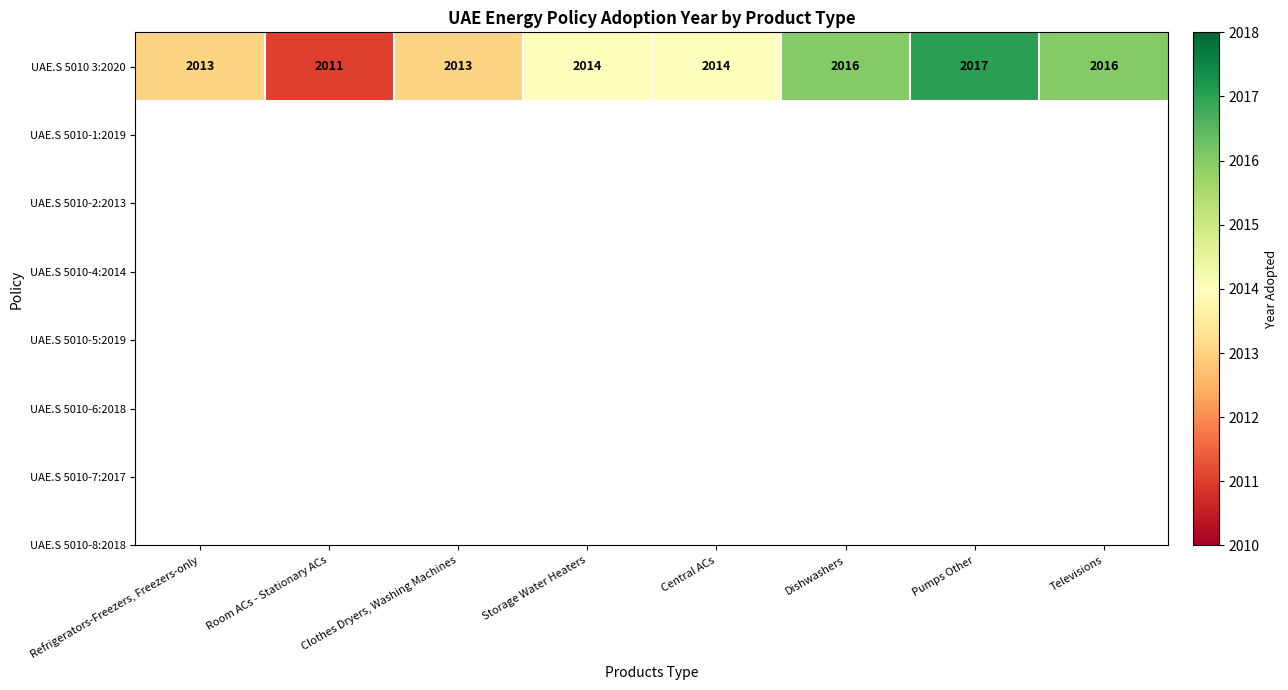

Count the number of values greater than 2014.

3